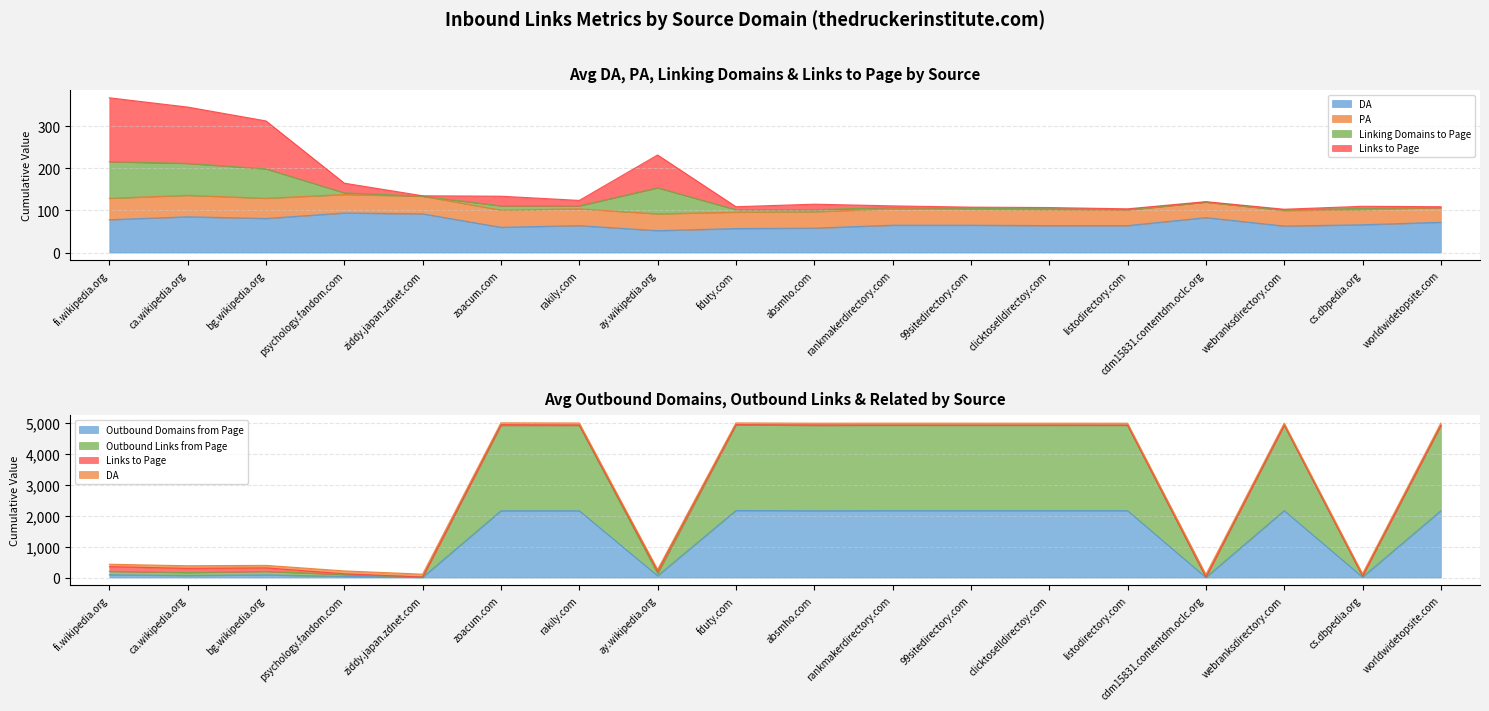

What is the average value of the Outbound Domains from Page series?

1220